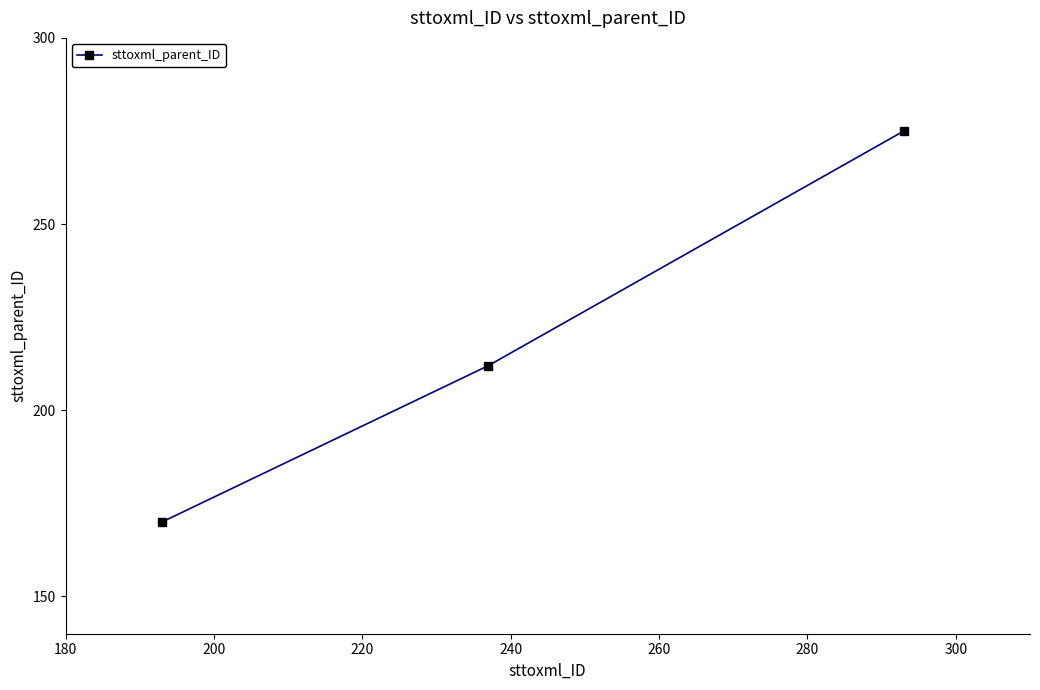

What is the average value?

219